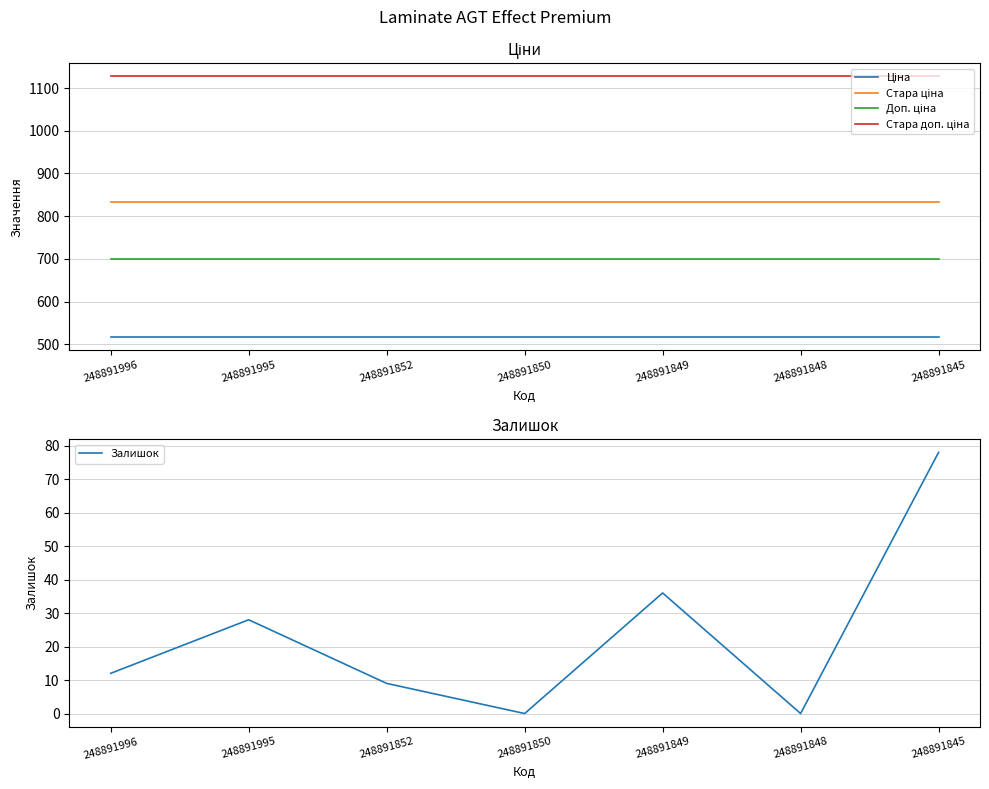

At which category is the sum across all series the highest?

248891845